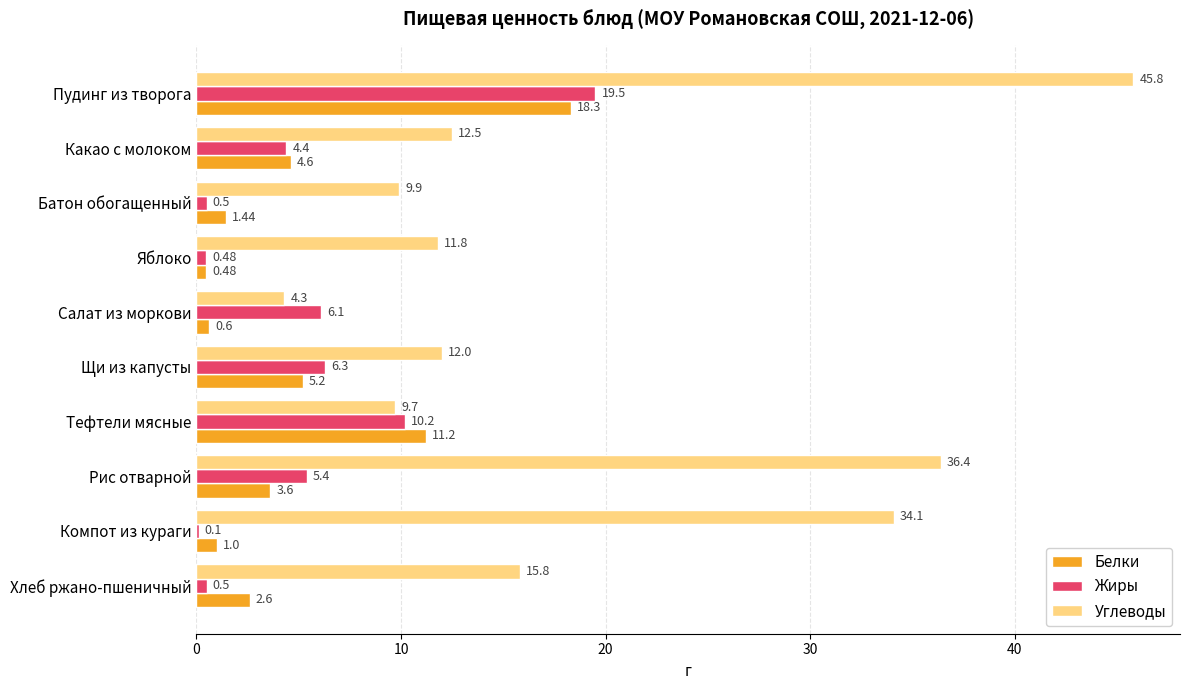

Between Рис отварной and Хлеб ржано-пшеничный, which series saw the biggest shift?

Углеводы